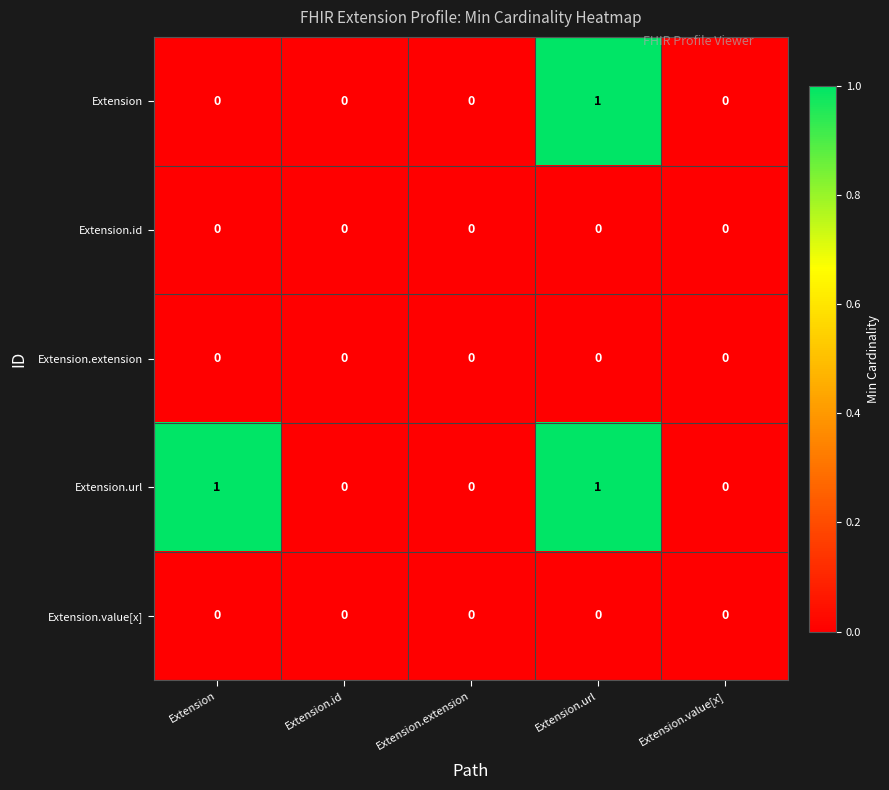

Count the number of categories in the chart.

5